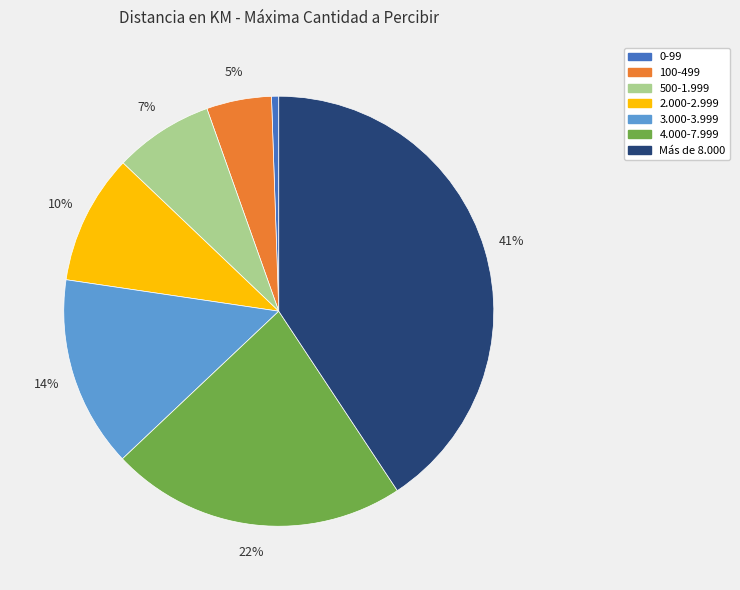

Is there a majority slice in this chart?

No